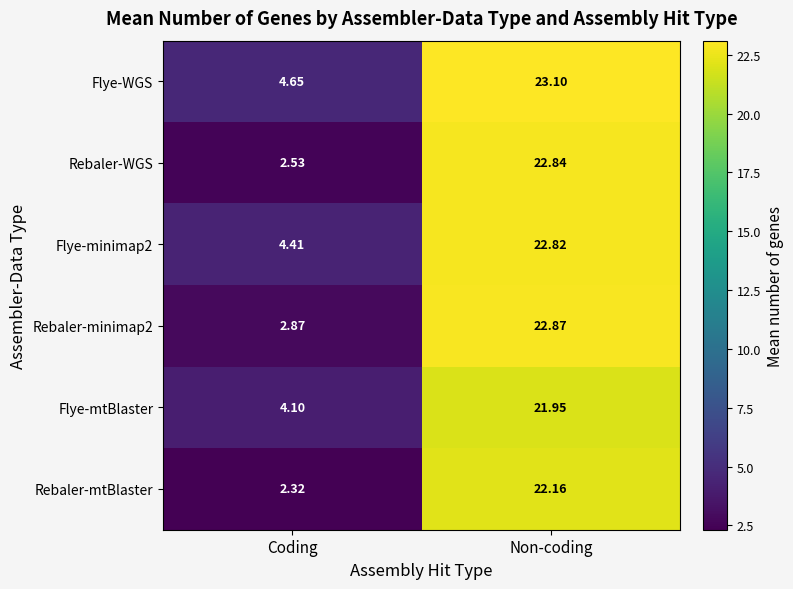

Which series has the widest spread of values?

Rebaler-WGS